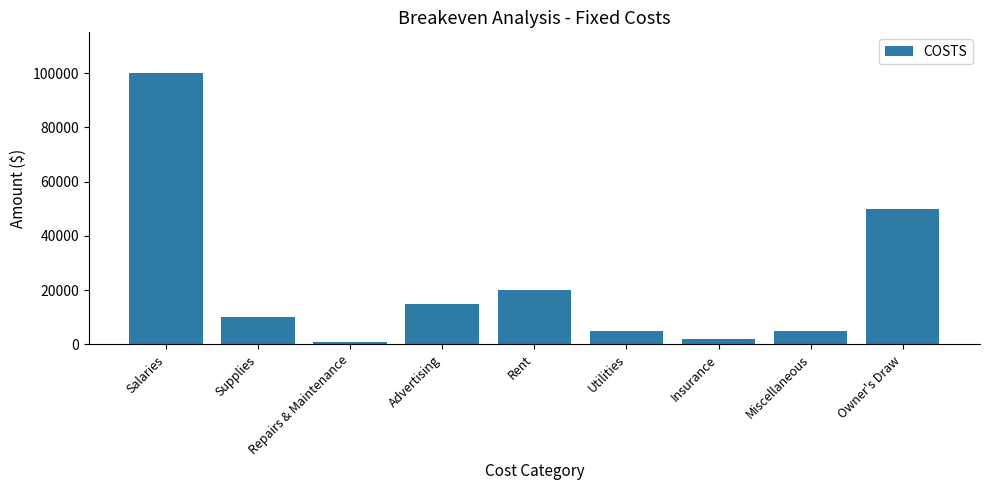

How many categories are shown in the chart?

9